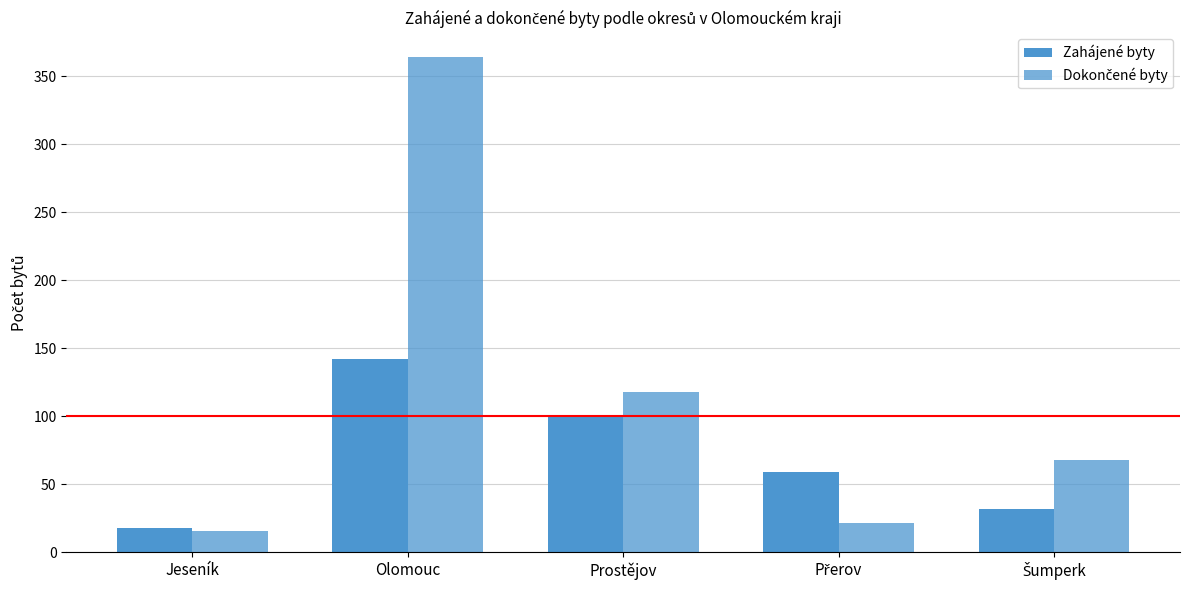

The value of Zahájené byty at Jeseník is 18. True or false?

True